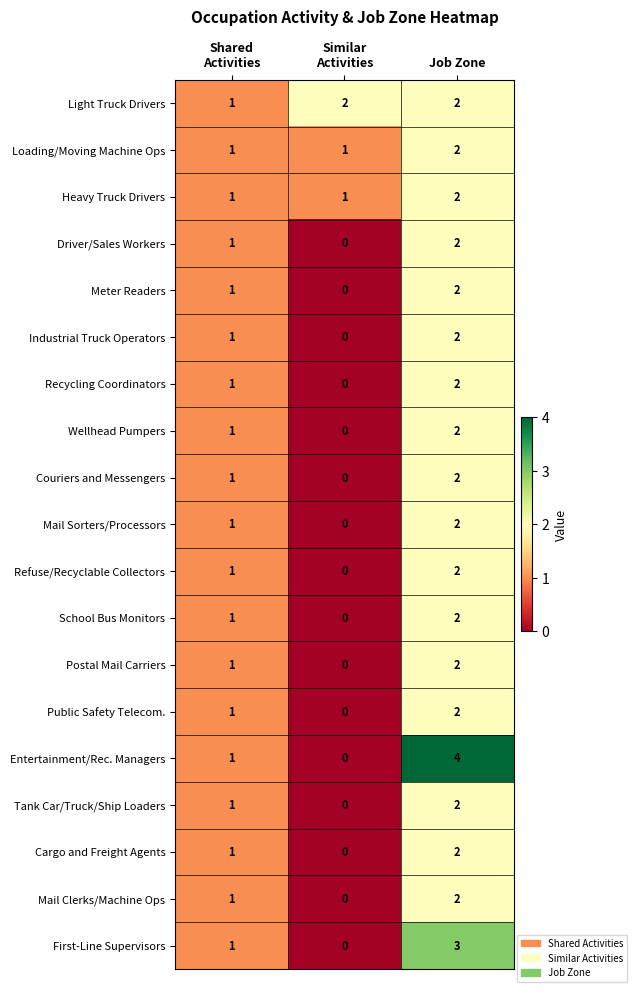

True or false: Heavy Truck Drivers has a value of 1 at Job Zone.

False